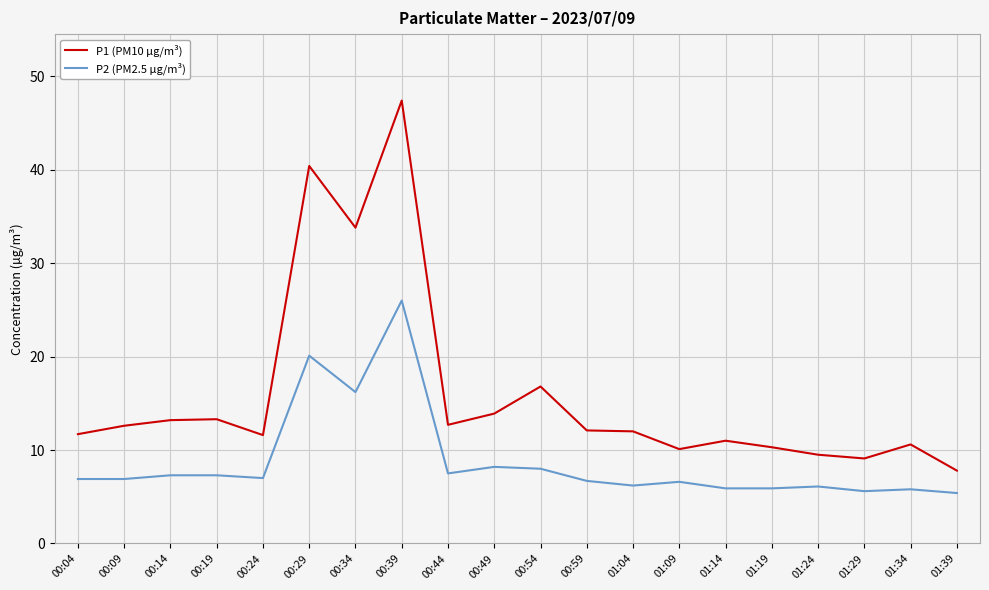

What is the spread (max minus min) of values at 00:29?

20.3